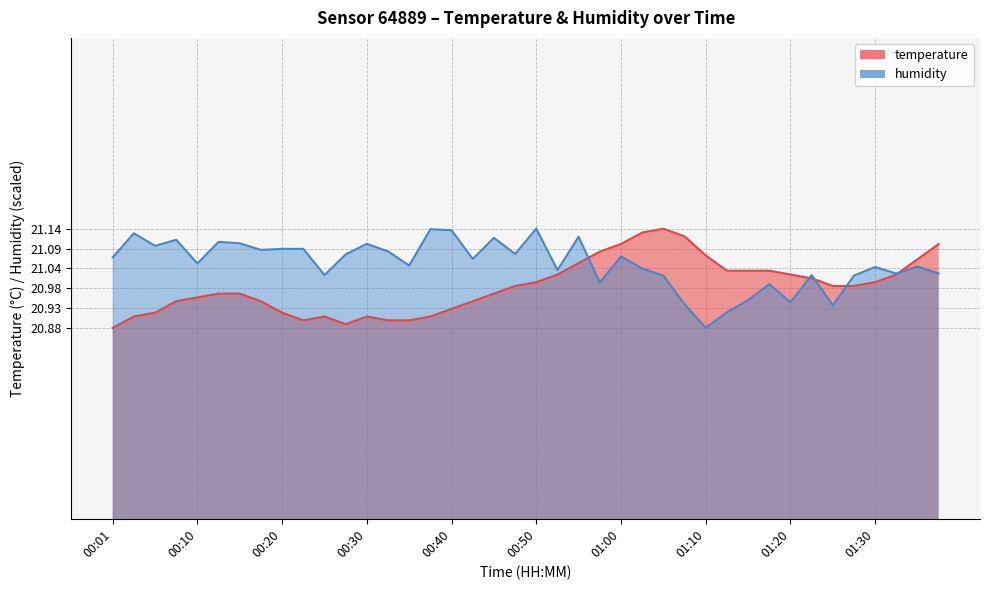

Where is the first local maximum for humidity?

00:03